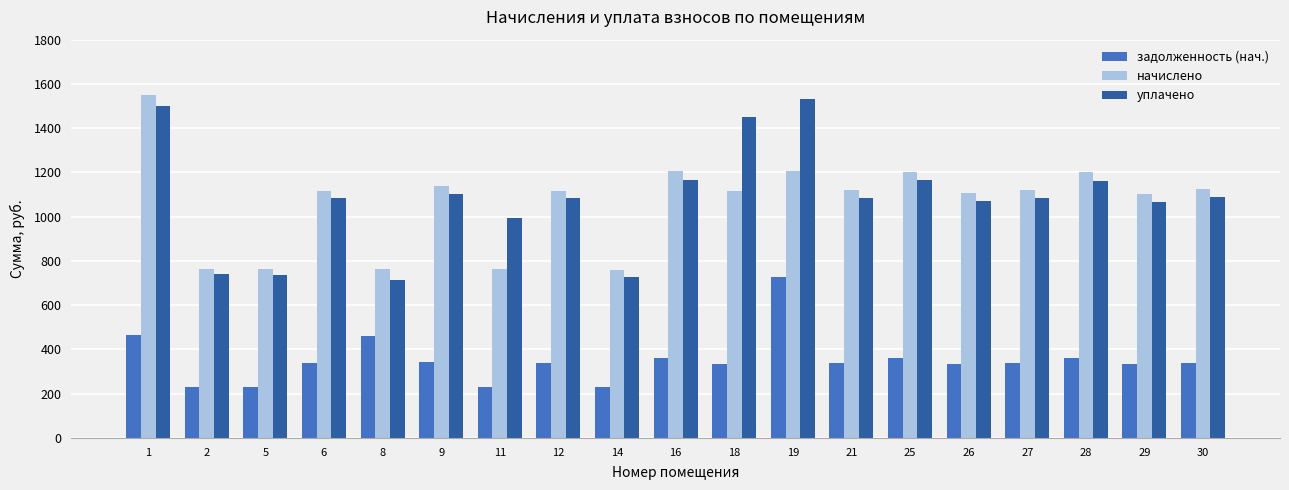

How many data points in уплачено are above 1084?

10